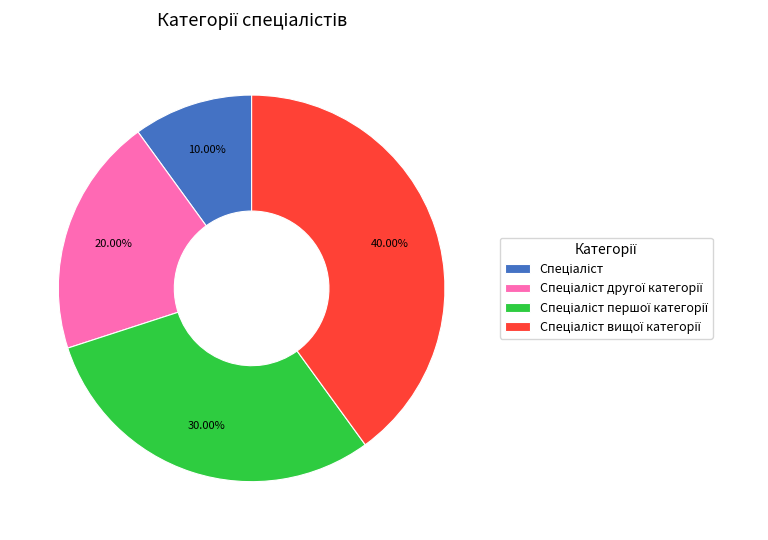

Does any single category account for the majority?

No